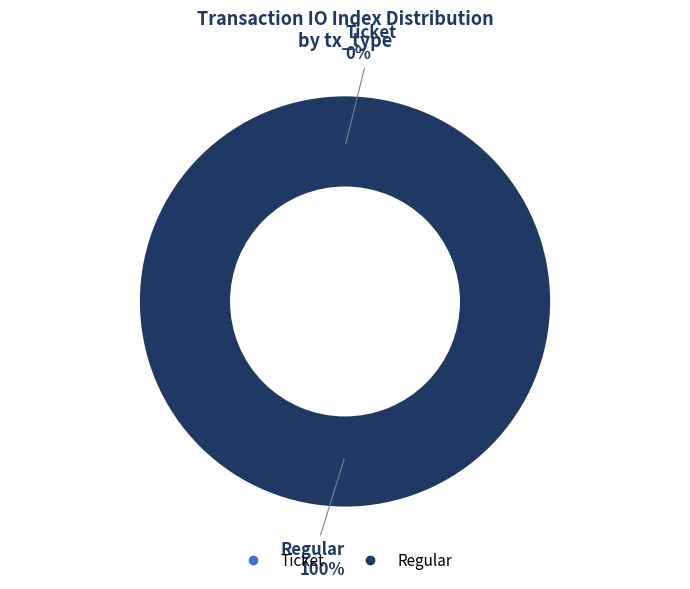

True or false: Regular (io_index=57) accounts for 100% of the total.

True